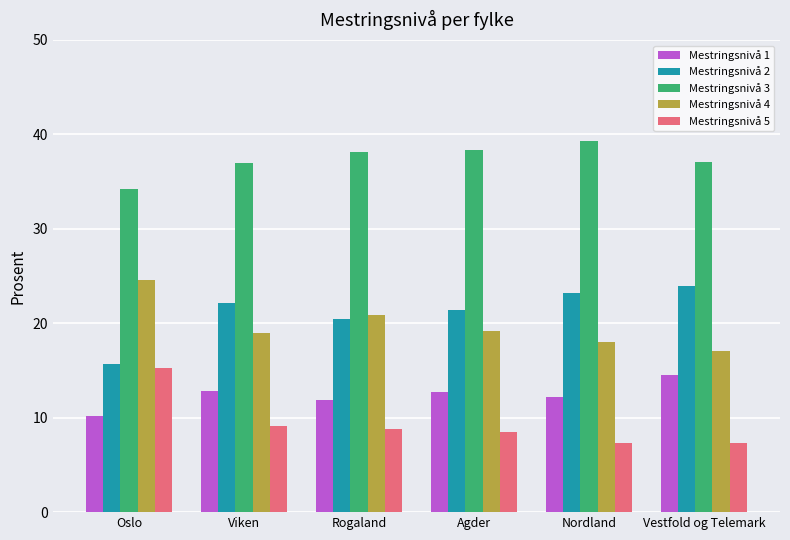

The Mestringsnivå 3 series shows 38.3 at Agder. True or false?

True